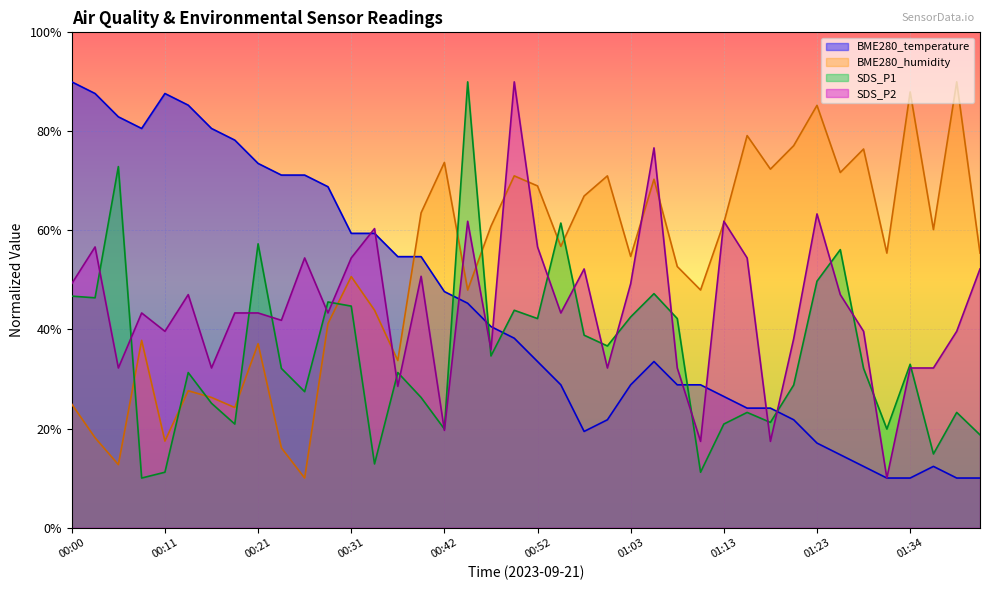

Reading right to left, transcribe all the data shown in this chart.

BME280_temperature: 10.0	10.0	12.4	10.0	10.0	12.4	14.7	17.1	21.8	24.1	24.1	26.5	28.8	28.8	33.5	28.8	21.8	19.4	28.8	33.5	38.2	40.6	45.3	47.6	54.7	54.7	59.4	59.4	68.8	71.2	71.2	73.5	78.2	80.6	85.3	87.6	80.6	82.9	87.6	90.0
BME280_humidity: 55.4	90.0	60.2	88.0	55.4	76.4	71.7	85.3	77.1	72.4	79.2	61.5	48.0	52.7	70.3	54.7	71.0	66.9	56.8	69.0	71.0	60.8	48.0	73.7	63.6	33.7	43.9	50.7	41.2	10.0	16.1	37.1	24.2	26.3	27.6	17.5	37.8	12.7	18.1	24.9
SDS_P1: 18.7	23.2	14.9	33.0	19.9	32.1	56.1	49.7	28.8	21.2	23.2	20.9	11.2	42.2	47.2	42.5	36.7	38.8	61.5	42.2	43.9	34.7	90.0	19.9	26.3	31.3	12.9	44.7	45.6	27.4	32.1	57.3	20.9	25.1	31.3	11.2	10.0	72.9	46.4	46.7
SDS_P2: 52.2	39.6	32.2	32.2	10.0	39.6	47.0	63.3	38.1	17.4	54.4	61.9	17.4	32.2	76.7	49.3	32.2	52.2	43.3	56.7	90.0	35.9	61.9	19.6	50.7	28.5	60.4	54.4	43.3	54.4	41.9	43.3	43.3	32.2	47.0	39.6	43.3	32.2	56.7	49.3